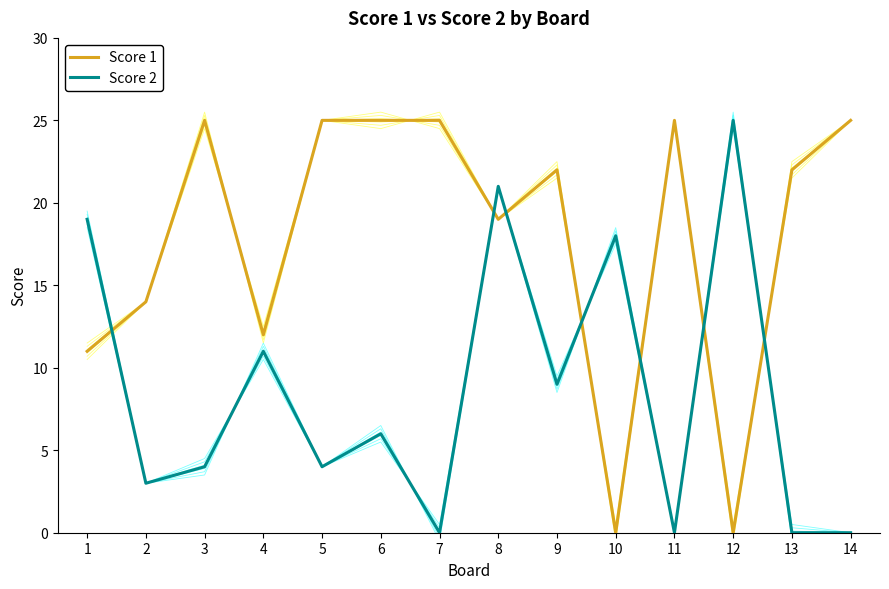

What is the sum of all Score 2 values?

120